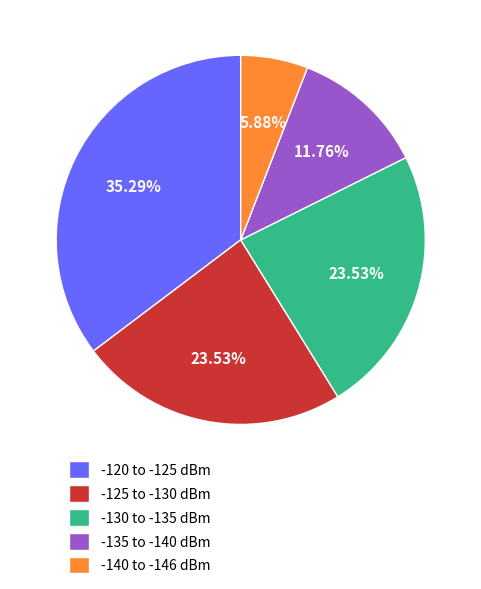

Is there any slice that represents more than half of the pie?

No